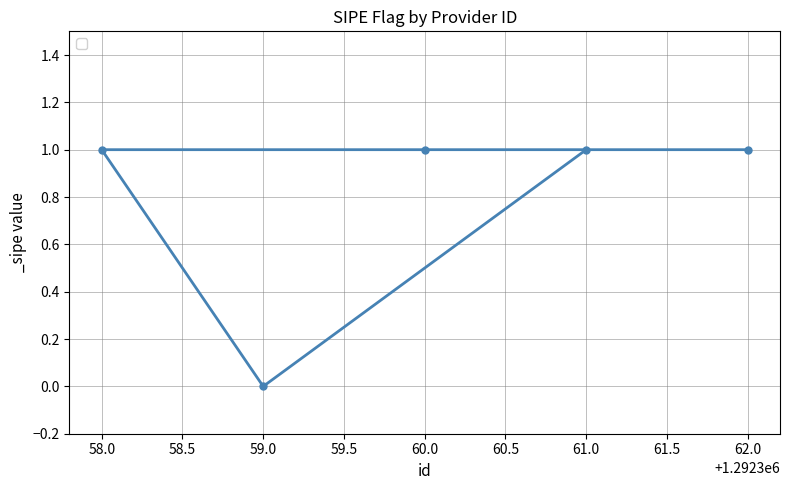

What is the label of the 3rd point from the right?

60.0